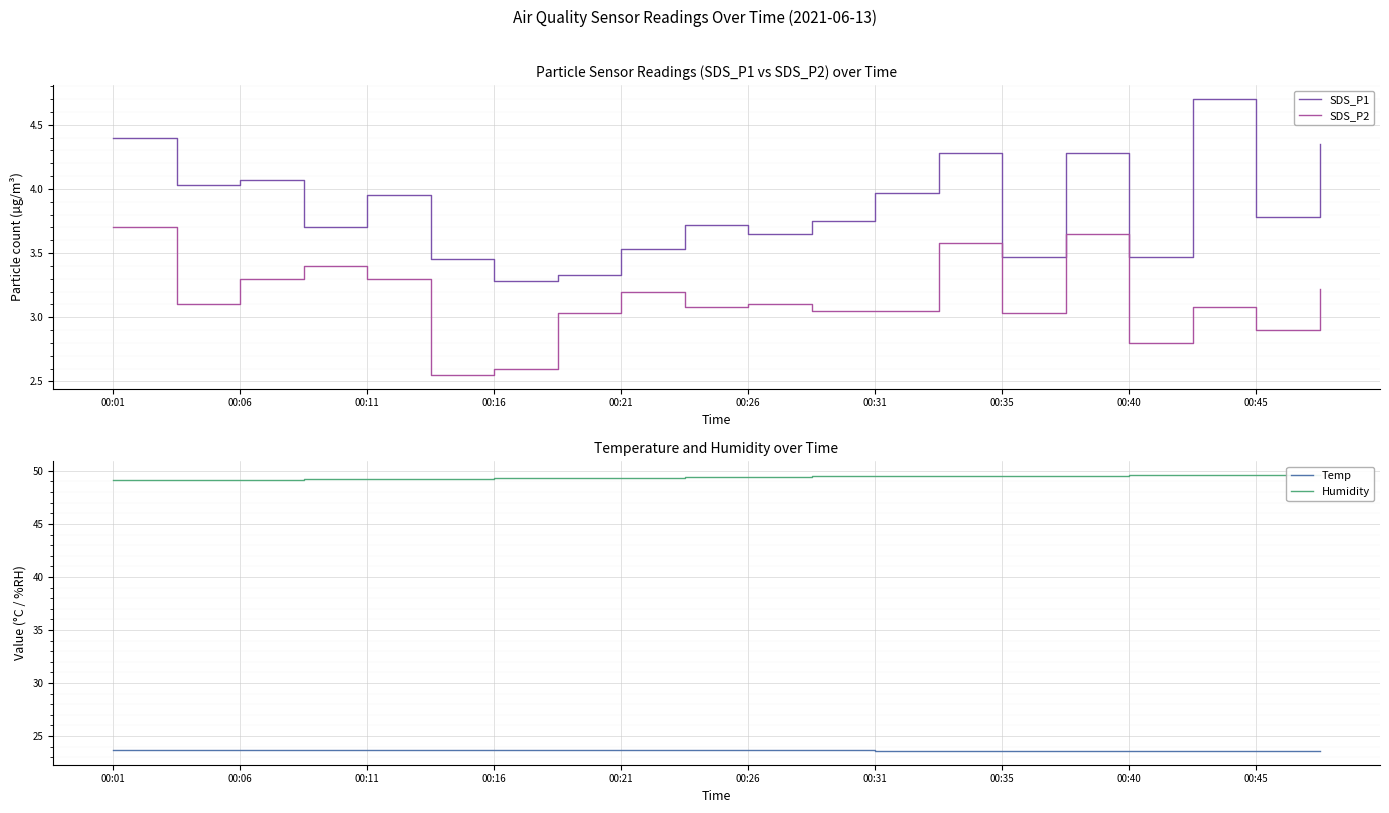

True or false: SDS_P1 and Temp intersect in this chart.

False